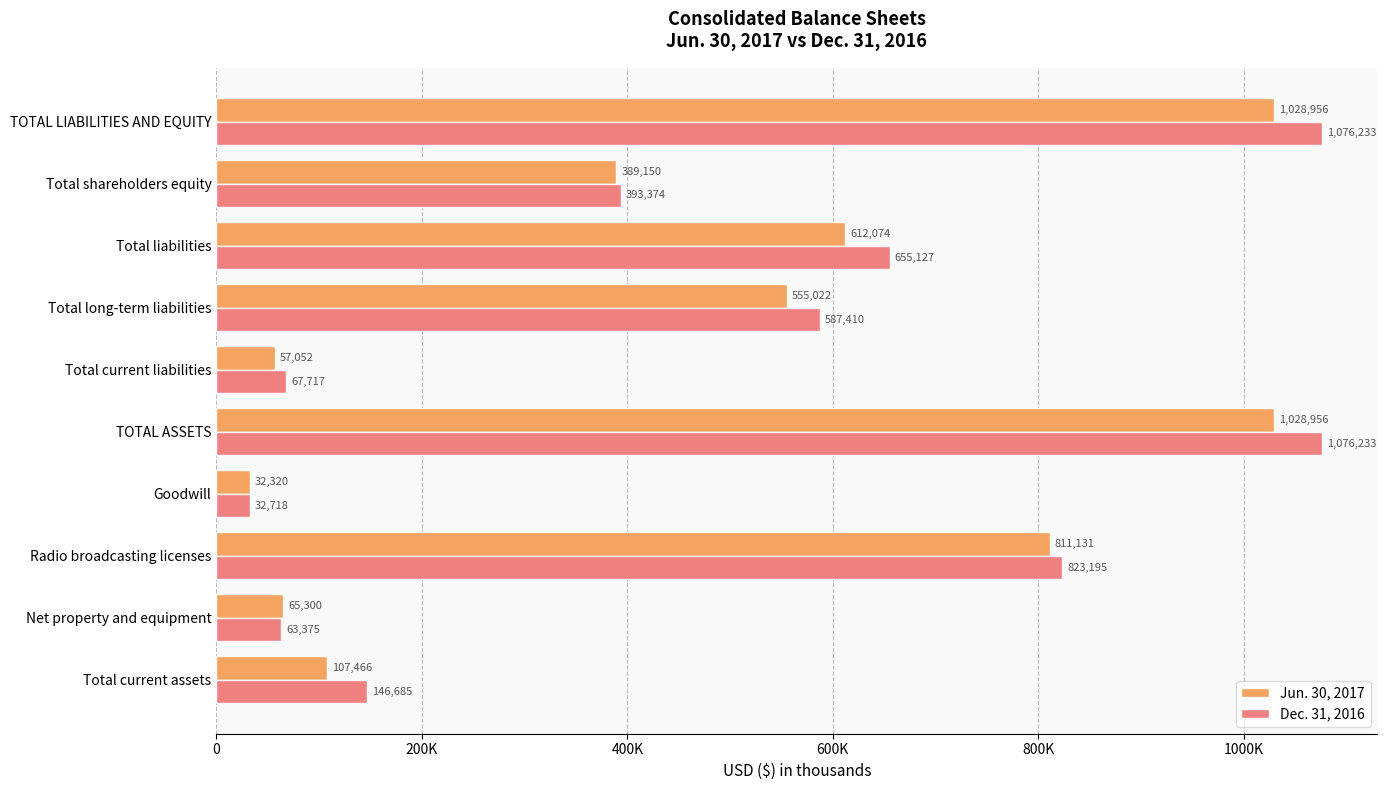

What are all the series names shown in the legend?

Jun. 30, 2017, Dec. 31, 2016